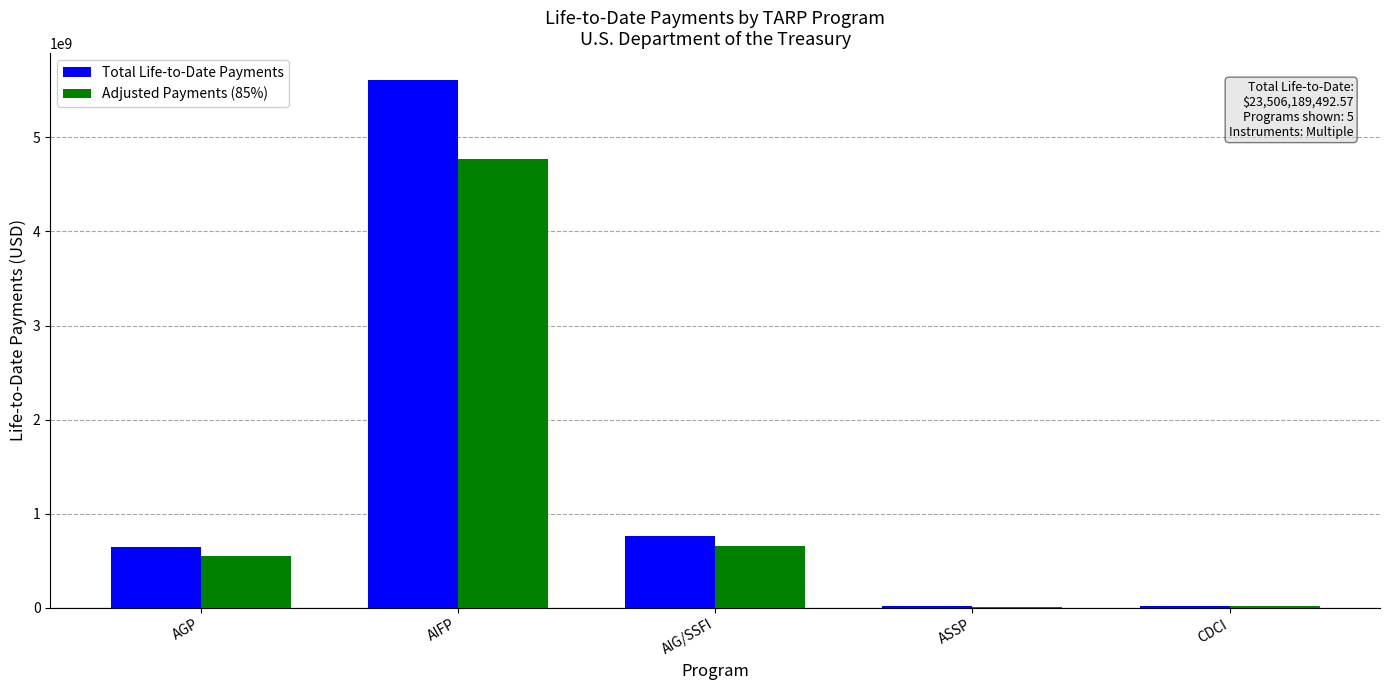

Which series has the largest total across all categories?

Total Life-to-Date Payments